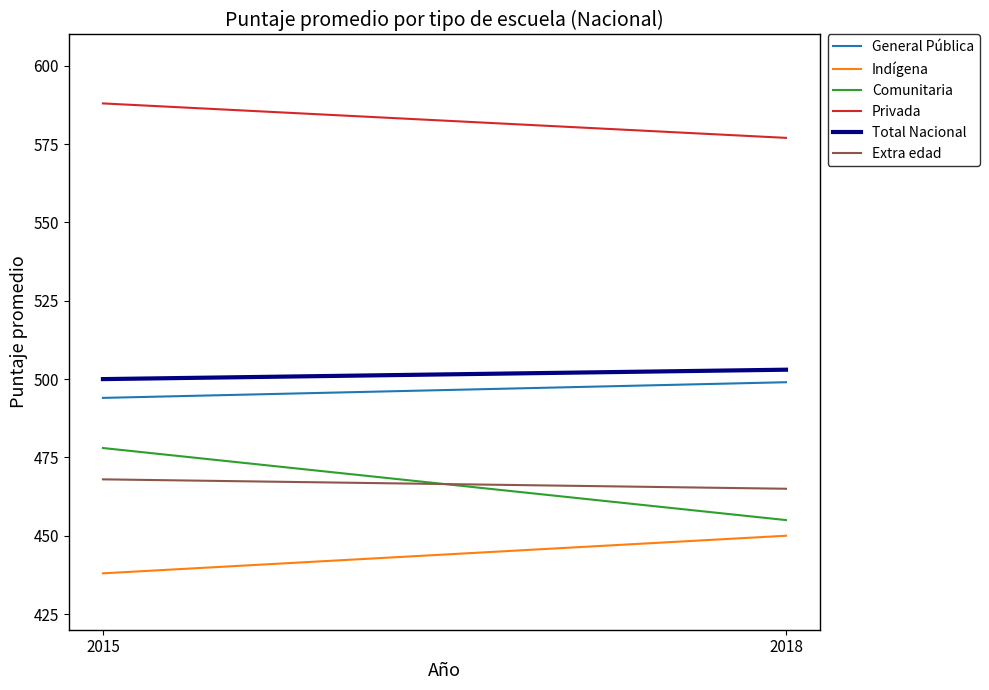

What is the sum of all General Pública values?

993